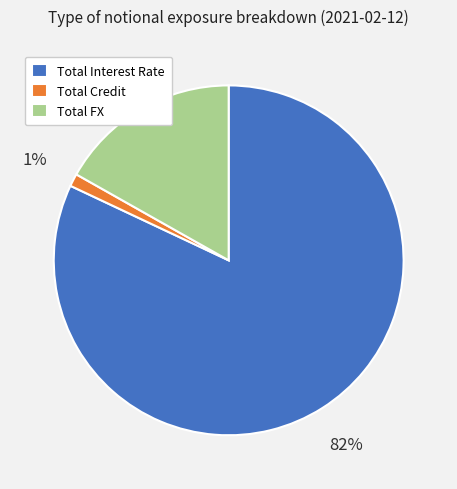

How many slices are in this pie chart?

3